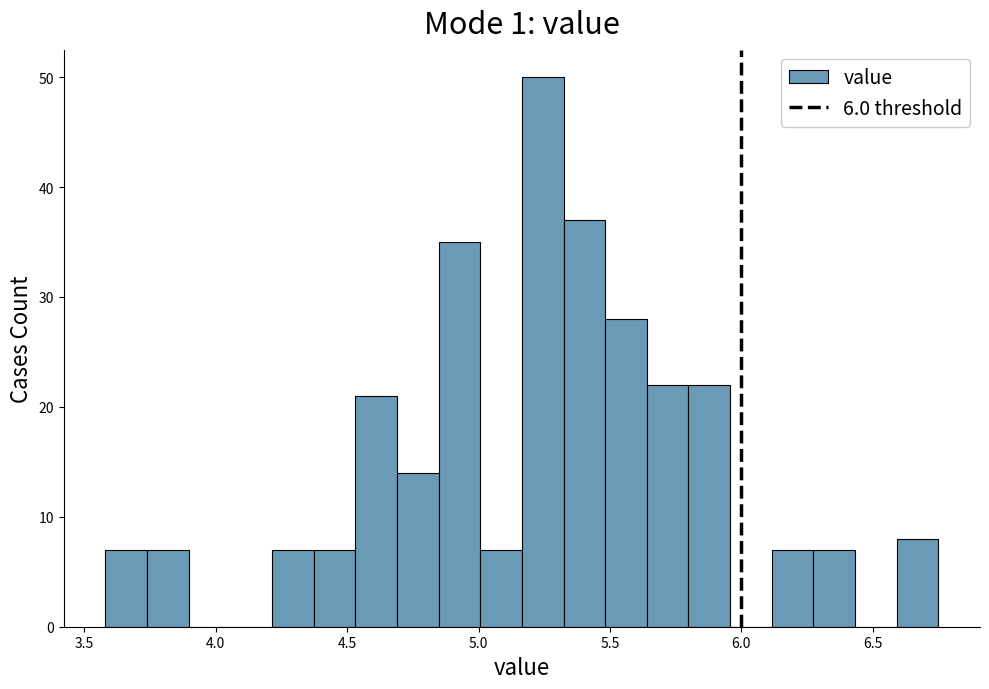

Read against the x-axis, roughly where is the centre of the tallest bar?

5.25